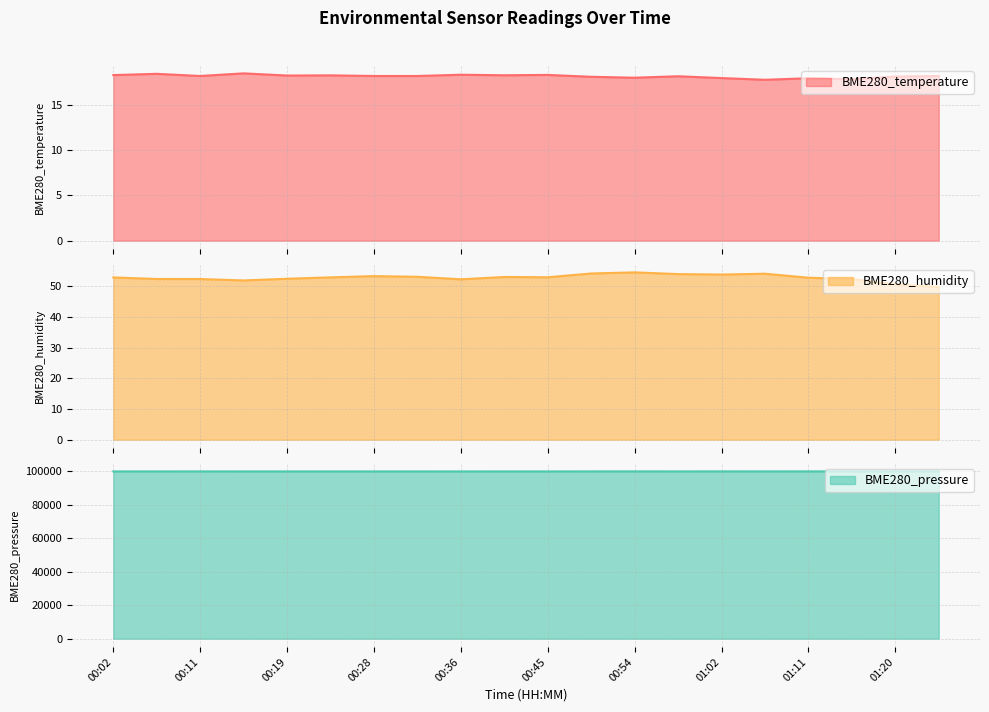

Where is BME280_temperature nearest to the value 18?

01:02